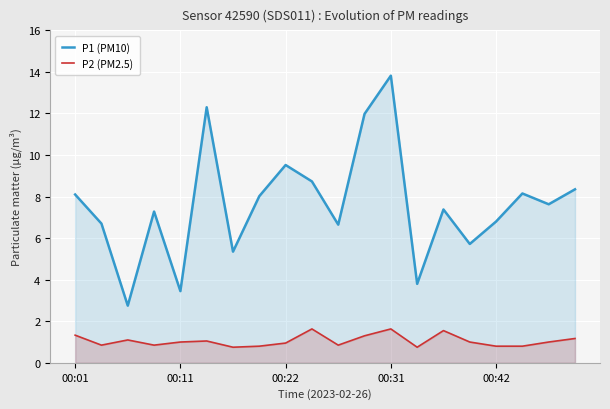

What is the average value of the P2 (PM2.5) series?

1.1